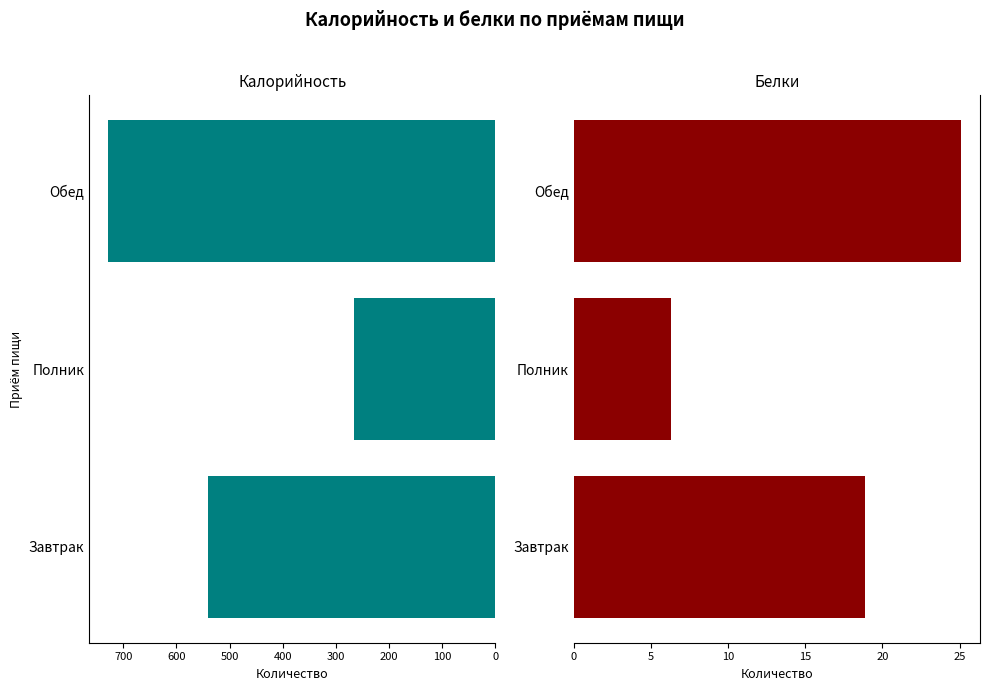

List the series in order of their peak value, lowest first.

Белки, Калорийность